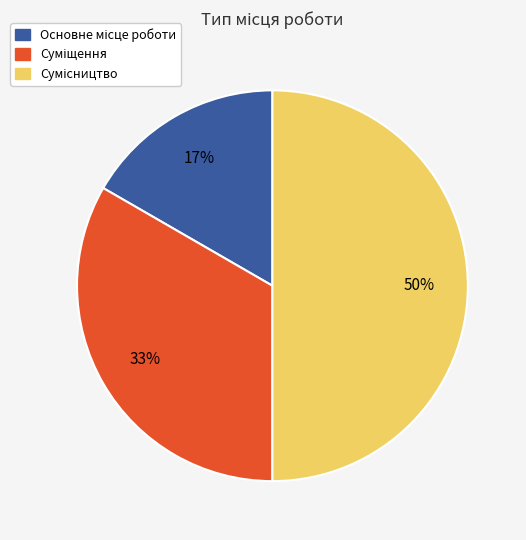

To the nearest percent, what is the average slice percentage?

33%